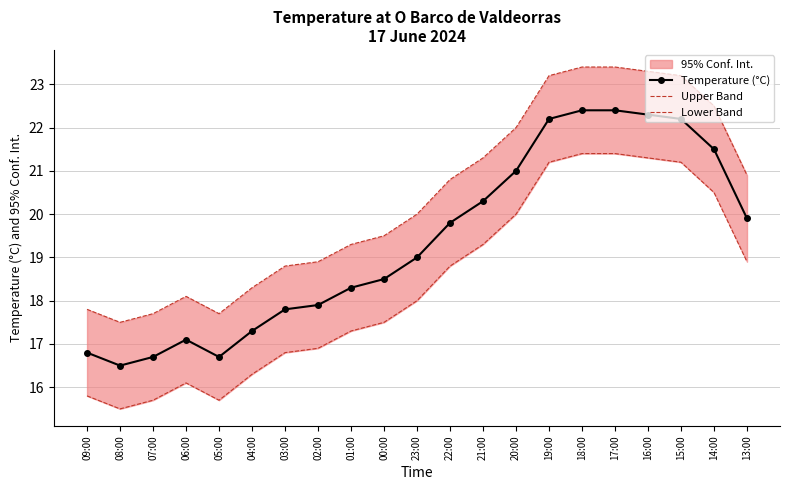

How many interior local peaks does the Lower Band series have?

1